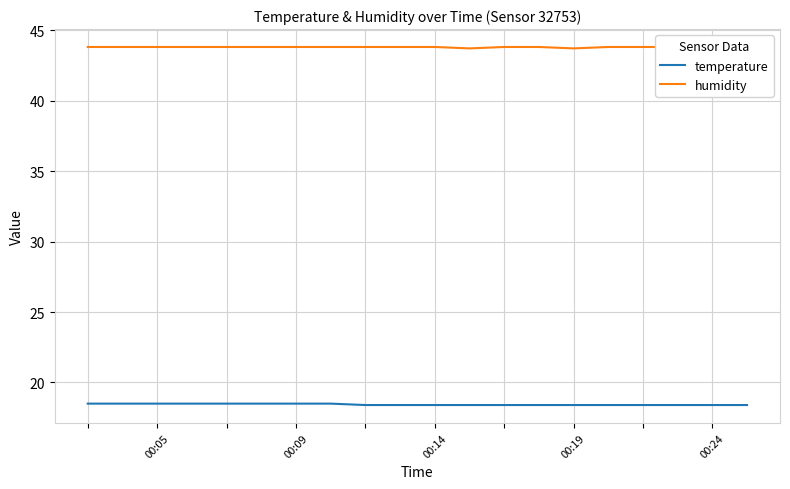

True or false: temperature has more than 0 points higher than both neighbors.

False